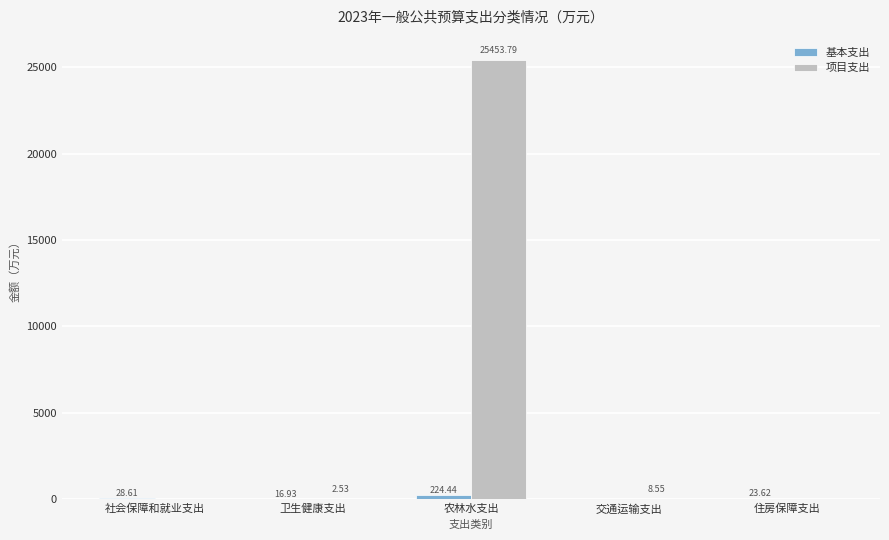

What is the sum of all 项目支出 values?

25464.9